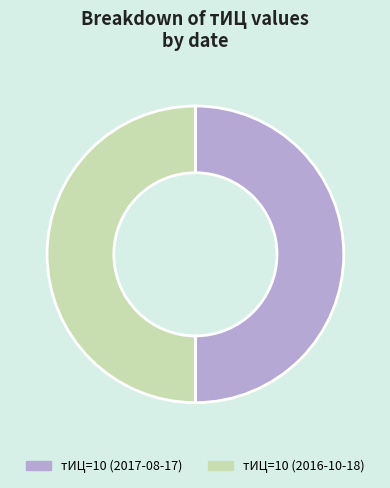

The тИЦ=10 (2017-08-17) slice represents 65% of the pie. True or false?

False